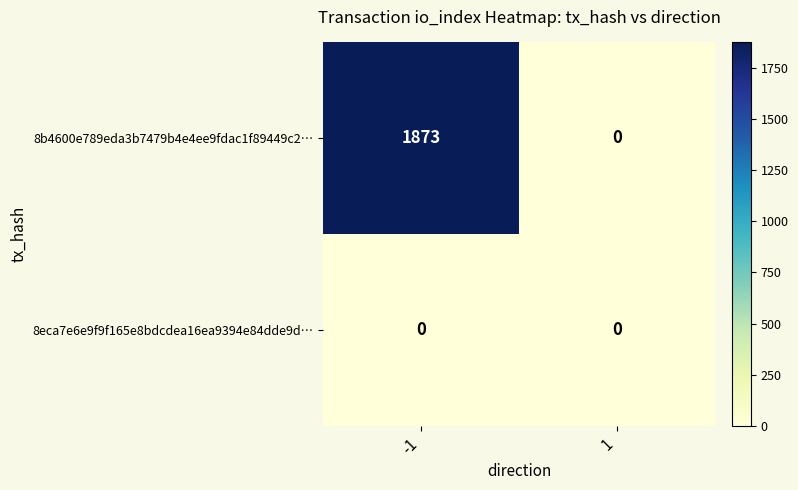

Rank the series by their average value, from lowest to highest.

8eca7e6e9f9f165e8bdcdea16ea9394e84dde9d…, 8b4600e789eda3b7479b4e4ee9fdac1f89449c2…